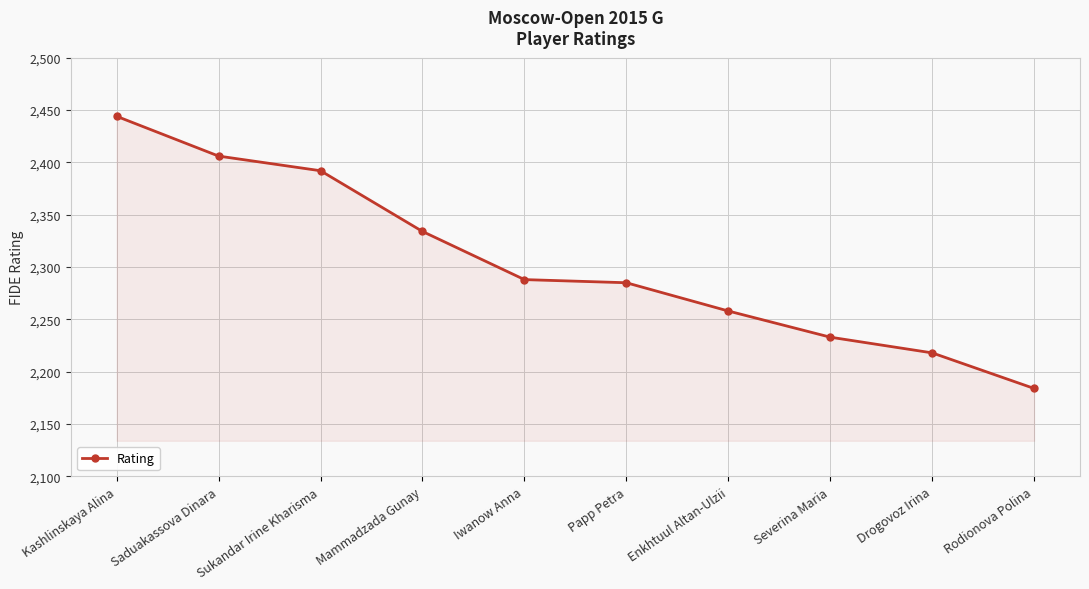

Does the chart display data point markers on the line(s)?

Yes